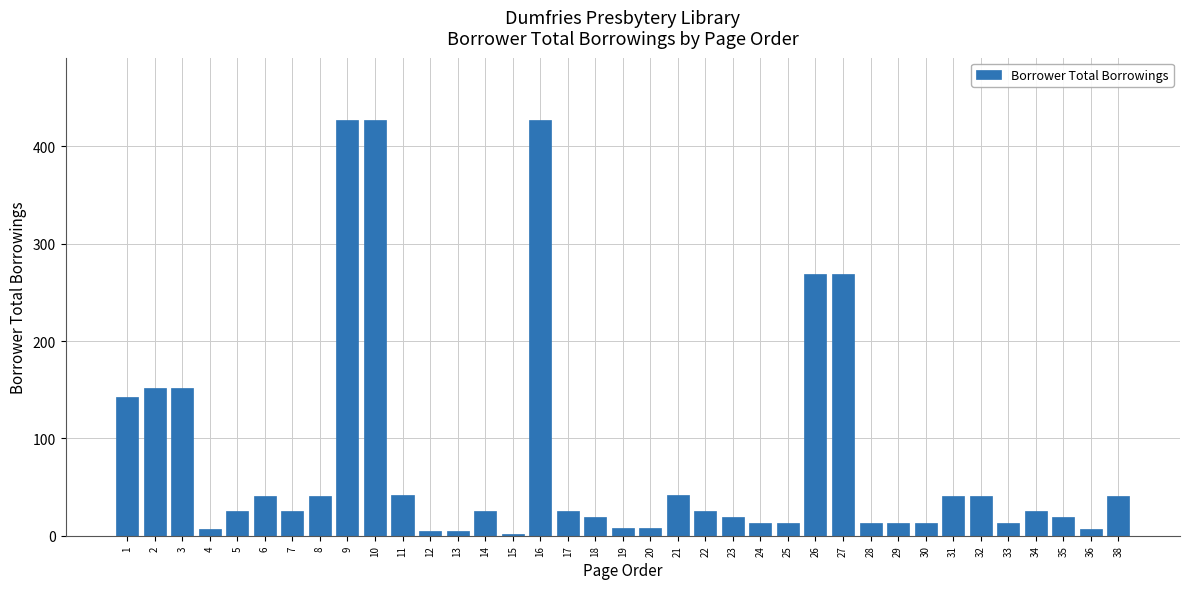

What is the maximum value shown in the chart?

427